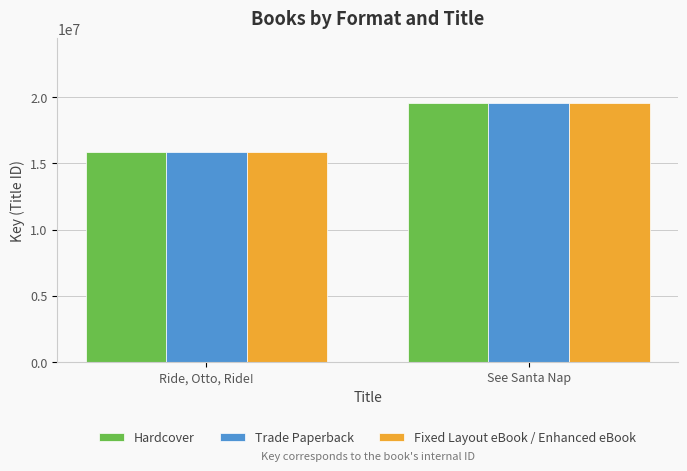

At which label does Trade Paperback reach its peak?

See Santa Nap